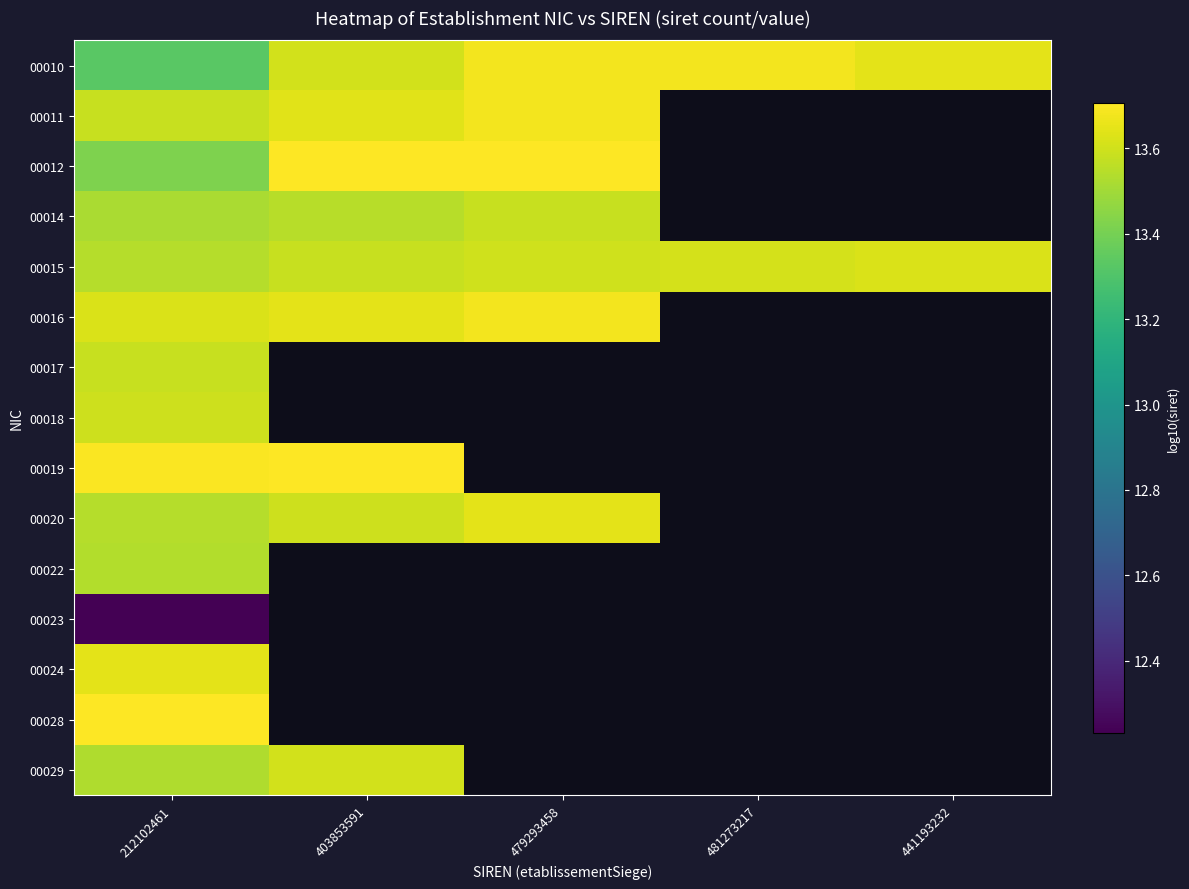

Which category has the lowest value in the 00029 series?

212102461